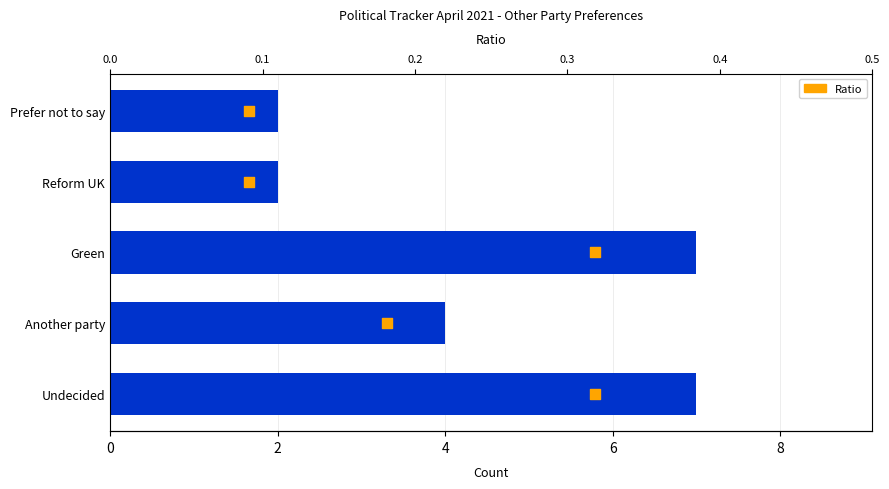

Is the value of Ratio at 4 greater than the value of Count at 8?

No